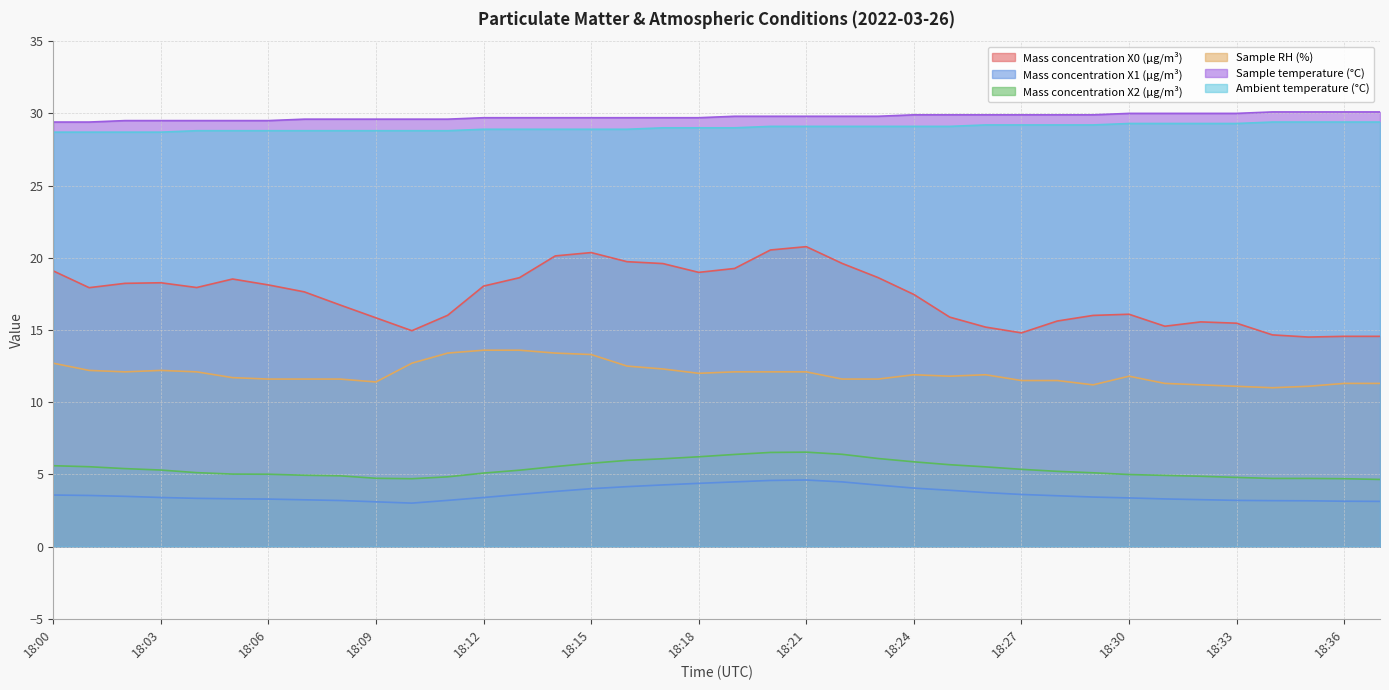

Reading left to right, extract all data points from this chart.

Mass concentration X0 (μg/m³): 18:00=19.1	18:01=17.9	18:02=18.2	18:03=18.3	18:04=17.9	18:05=18.5	18:06=18.1	18:07=17.6	18:08=16.7	18:09=15.8	18:10=14.9	18:11=16.0	18:12=18.0	18:13=18.6	18:14=20.1	18:15=20.4	18:16=19.7	18:17=19.6	18:18=19.0	18:19=19.3	18:20=20.5	18:21=20.8	18:22=19.6	18:23=18.6	18:24=17.5	18:25=15.9	18:26=15.2	18:27=14.8	18:28=15.6	18:29=16.0	18:30=16.1	18:31=15.3	18:32=15.6	18:33=15.5	18:34=14.7	18:35=14.5	18:36=14.6	18:37=14.6
Mass concentration X1 (μg/m³): 18:00=3.6	18:01=3.5	18:02=3.5	18:03=3.4	18:04=3.3	18:05=3.3	18:06=3.3	18:07=3.2	18:08=3.2	18:09=3.1	18:10=3.0	18:11=3.2	18:12=3.4	18:13=3.6	18:14=3.8	18:15=4.0	18:16=4.2	18:17=4.3	18:18=4.4	18:19=4.5	18:20=4.6	18:21=4.6	18:22=4.5	18:23=4.3	18:24=4.0	18:25=3.9	18:26=3.7	18:27=3.6	18:28=3.5	18:29=3.4	18:30=3.4	18:31=3.3	18:32=3.2	18:33=3.2	18:34=3.2	18:35=3.2	18:36=3.1	18:37=3.1
Mass concentration X2 (μg/m³): 18:00=5.6	18:01=5.5	18:02=5.4	18:03=5.3	18:04=5.1	18:05=5.0	18:06=5.0	18:07=4.9	18:08=4.9	18:09=4.7	18:10=4.7	18:11=4.8	18:12=5.1	18:13=5.3	18:14=5.5	18:15=5.8	18:16=6.0	18:17=6.1	18:18=6.2	18:19=6.4	18:20=6.5	18:21=6.5	18:22=6.4	18:23=6.1	18:24=5.9	18:25=5.7	18:26=5.5	18:27=5.3	18:28=5.2	18:29=5.1	18:30=5.0	18:31=4.9	18:32=4.9	18:33=4.8	18:34=4.7	18:35=4.7	18:36=4.7	18:37=4.7
Sample RH (%): 18:00=12.7	18:01=12.2	18:02=12.1	18:03=12.2	18:04=12.1	18:05=11.7	18:06=11.6	18:07=11.6	18:08=11.6	18:09=11.4	18:10=12.7	18:11=13.4	18:12=13.6	18:13=13.6	18:14=13.4	18:15=13.3	18:16=12.5	18:17=12.3	18:18=12.0	18:19=12.1	18:20=12.1	18:21=12.1	18:22=11.6	18:23=11.6	18:24=11.9	18:25=11.8	18:26=11.9	18:27=11.5	18:28=11.5	18:29=11.2	18:30=11.8	18:31=11.3	18:32=11.2	18:33=11.1	18:34=11.0	18:35=11.1	18:36=11.3	18:37=11.3
Sample temperature (°C): 18:00=29.4	18:01=29.4	18:02=29.5	18:03=29.5	18:04=29.5	18:05=29.5	18:06=29.5	18:07=29.6	18:08=29.6	18:09=29.6	18:10=29.6	18:11=29.6	18:12=29.7	18:13=29.7	18:14=29.7	18:15=29.7	18:16=29.7	18:17=29.7	18:18=29.7	18:19=29.8	18:20=29.8	18:21=29.8	18:22=29.8	18:23=29.8	18:24=29.9	18:25=29.9	18:26=29.9	18:27=29.9	18:28=29.9	18:29=29.9	18:30=30.0	18:31=30.0	18:32=30.0	18:33=30.0	18:34=30.1	18:35=30.1	18:36=30.1	18:37=30.1
Ambient temperature (°C): 18:00=28.7	18:01=28.7	18:02=28.7	18:03=28.7	18:04=28.8	18:05=28.8	18:06=28.8	18:07=28.8	18:08=28.8	18:09=28.8	18:10=28.8	18:11=28.8	18:12=28.9	18:13=28.9	18:14=28.9	18:15=28.9	18:16=28.9	18:17=29.0	18:18=29.0	18:19=29.0	18:20=29.1	18:21=29.1	18:22=29.1	18:23=29.1	18:24=29.1	18:25=29.1	18:26=29.2	18:27=29.2	18:28=29.2	18:29=29.2	18:30=29.3	18:31=29.3	18:32=29.3	18:33=29.3	18:34=29.4	18:35=29.4	18:36=29.4	18:37=29.4